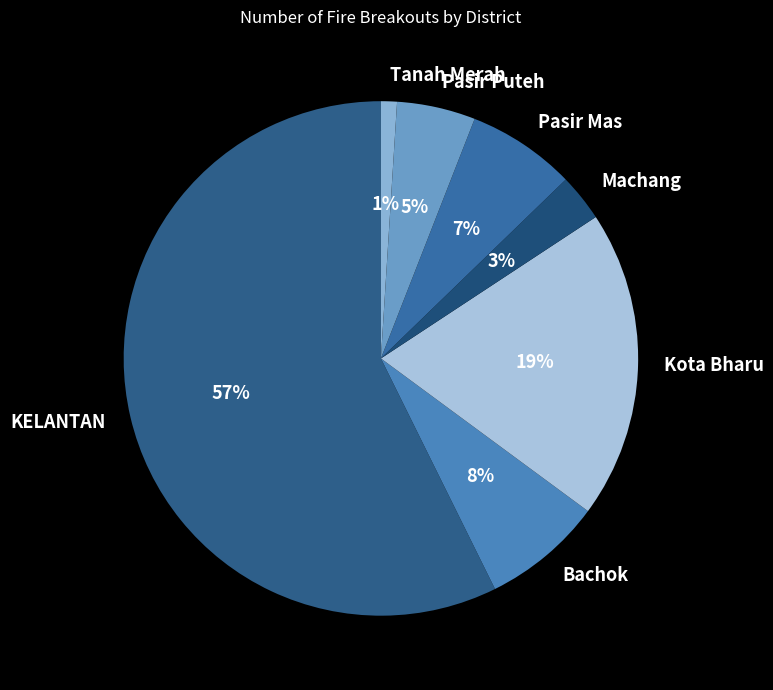

To the nearest percent, what portion does Kota Bharu represent?

19%